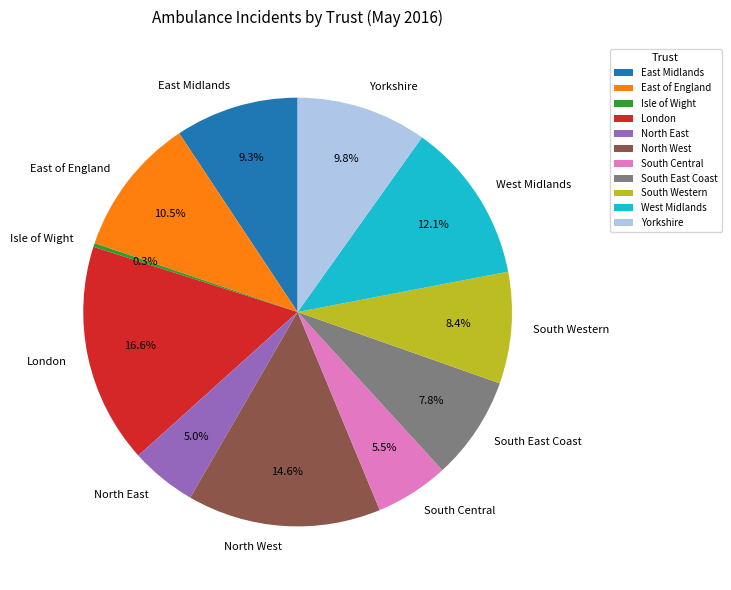

How many segments does this pie chart have?

11